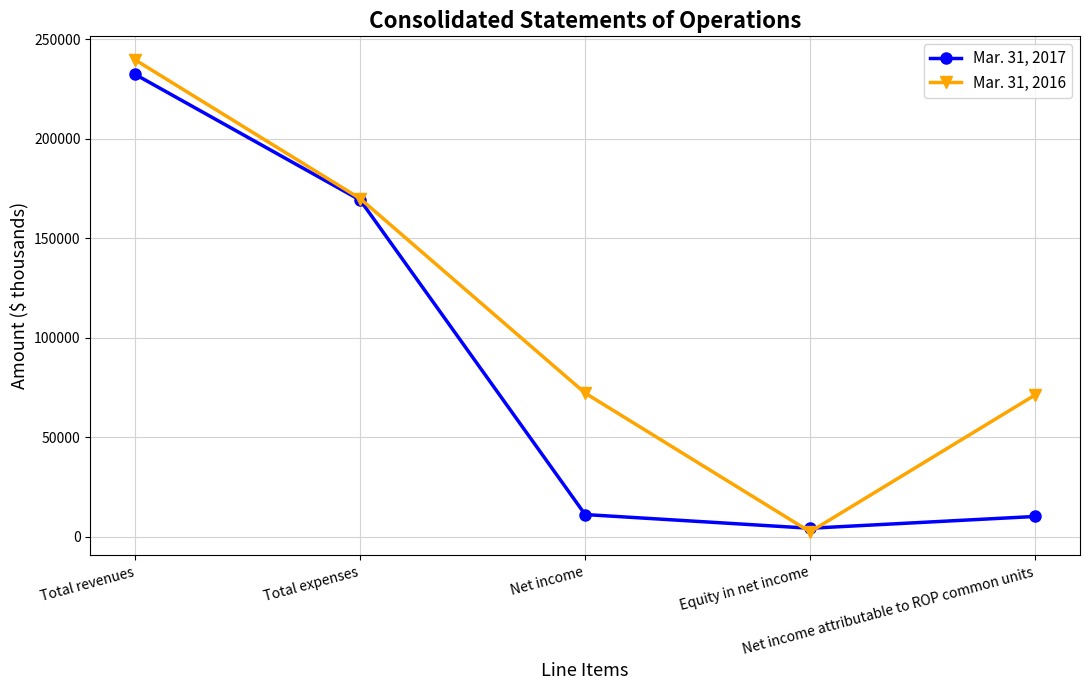

At which category is the sum across all series the highest?

Total revenues